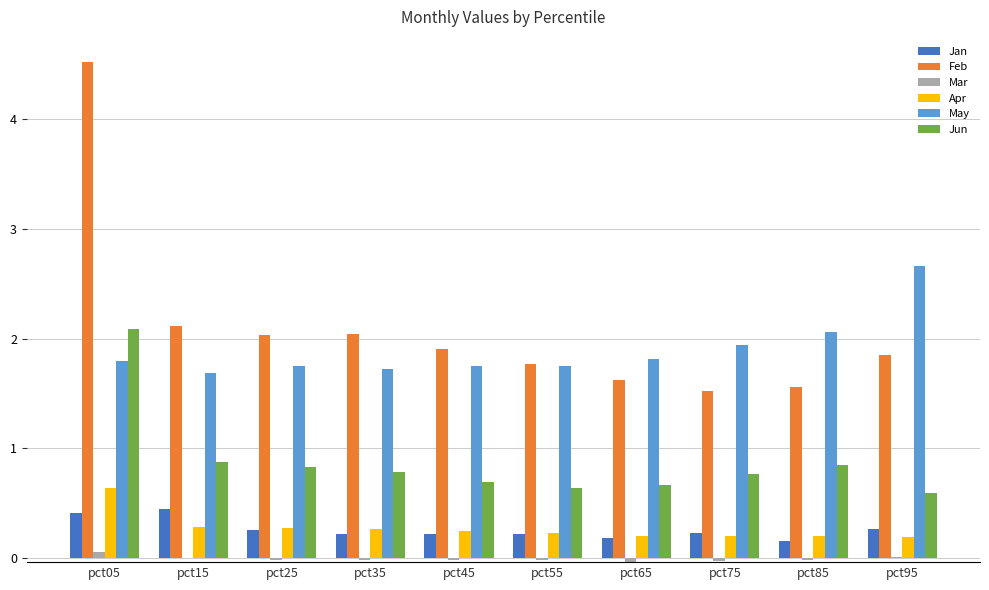

The value of Jun at pct15 is 0.9. True or false?

True